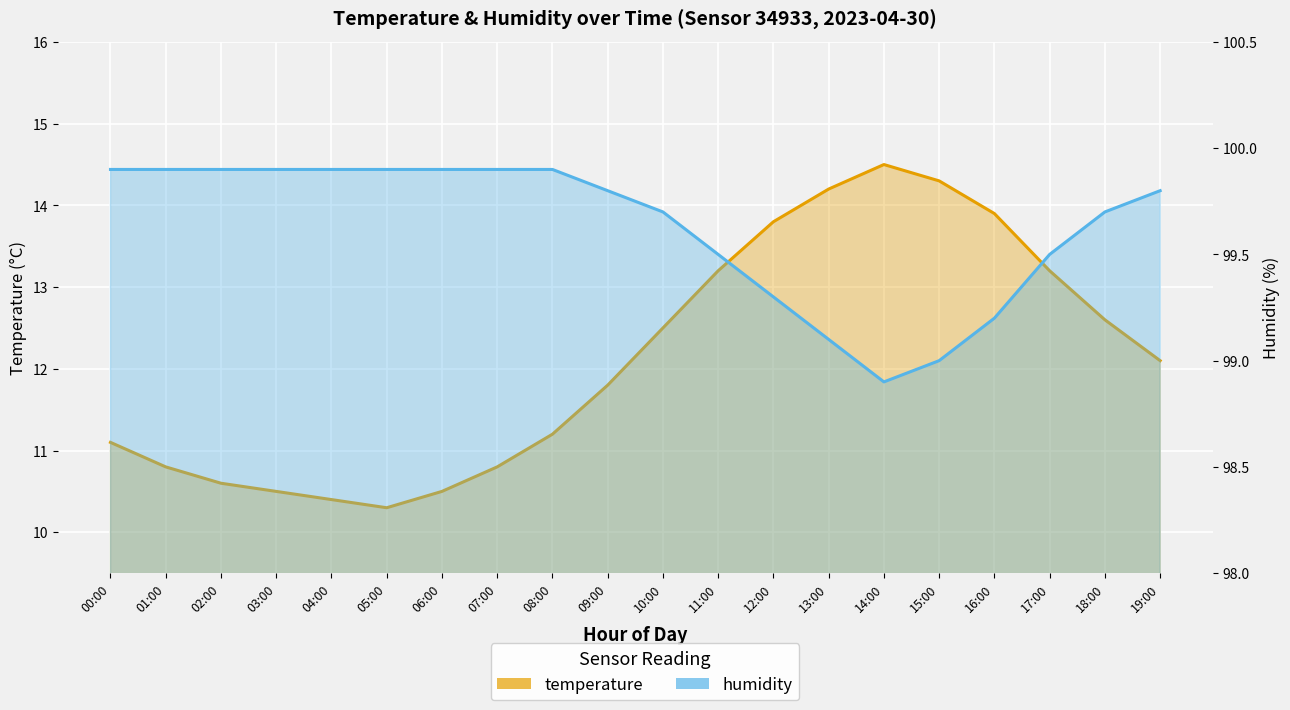

What is the difference between the highest and lowest values at 06:00?

89.4